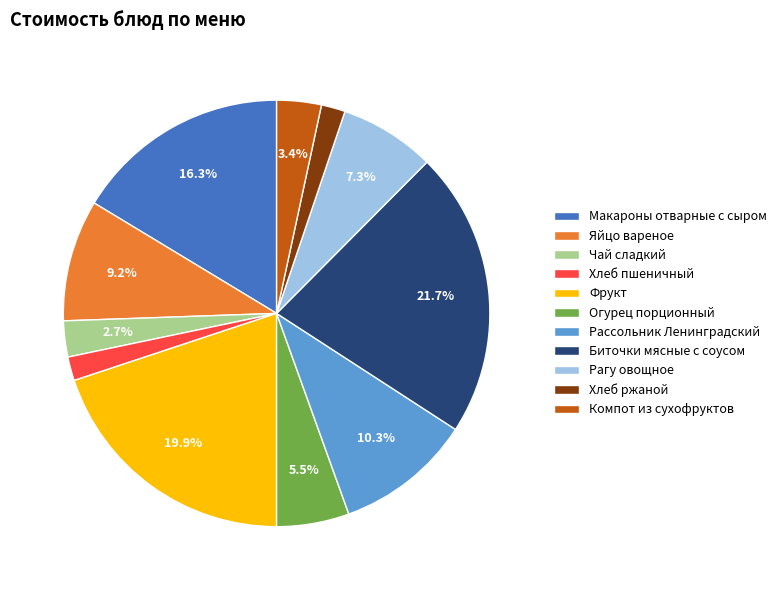

To the nearest percent, what percentage of the pie is Макароны отварные с сыром?

16%